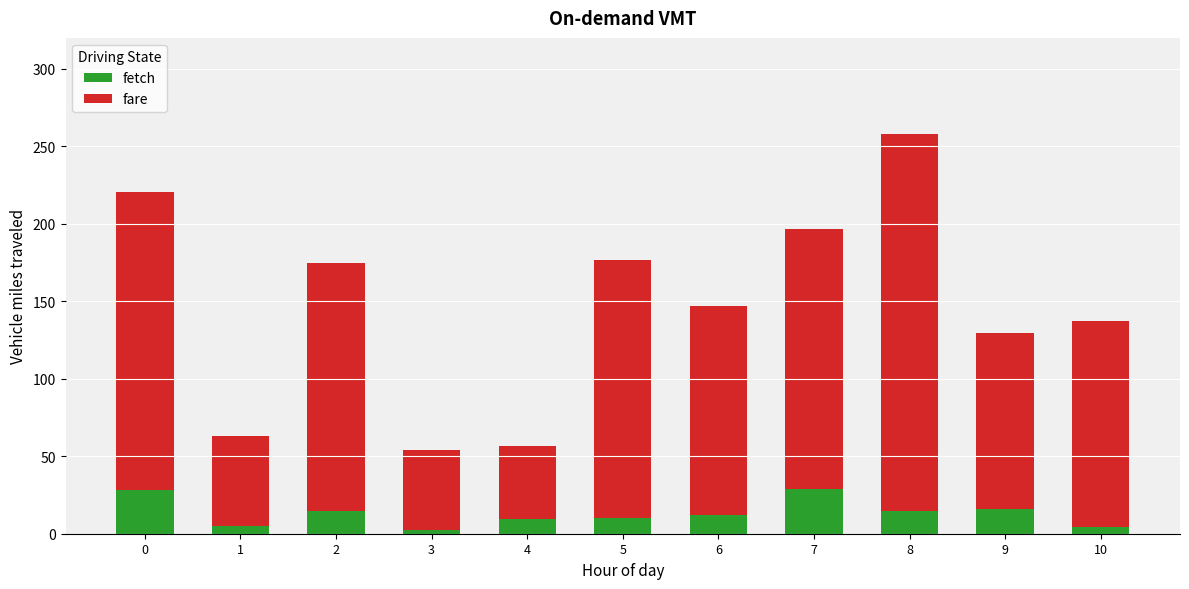

What is the total value across all series at 6?

146.8